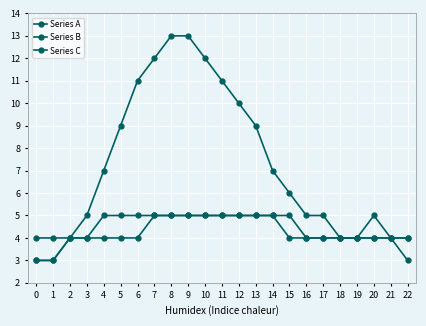

What is the spread (max minus min) of values at 11?

6